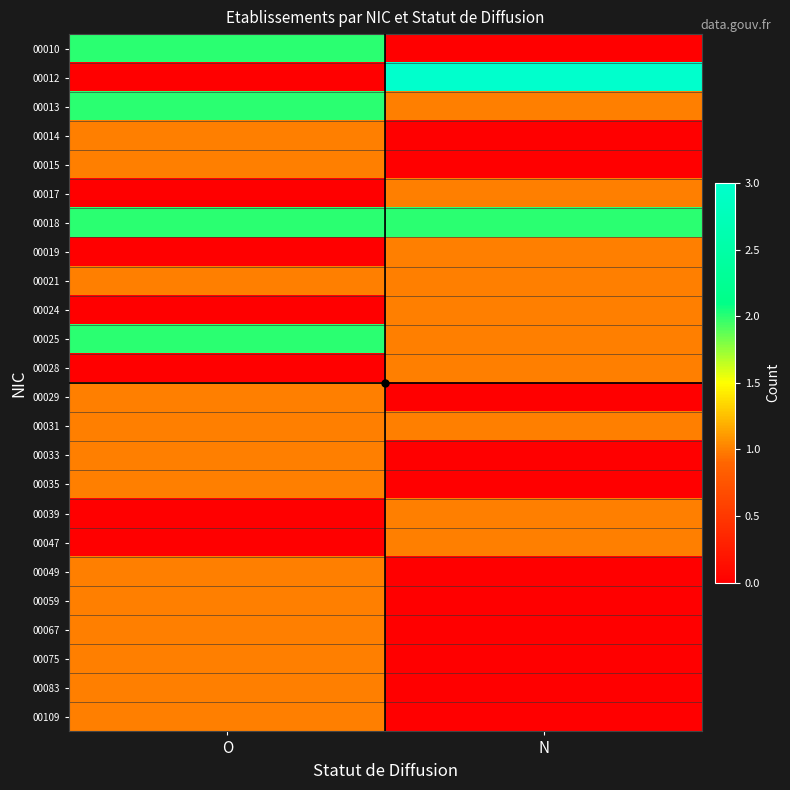

What is the difference between the highest and lowest values at O?

2